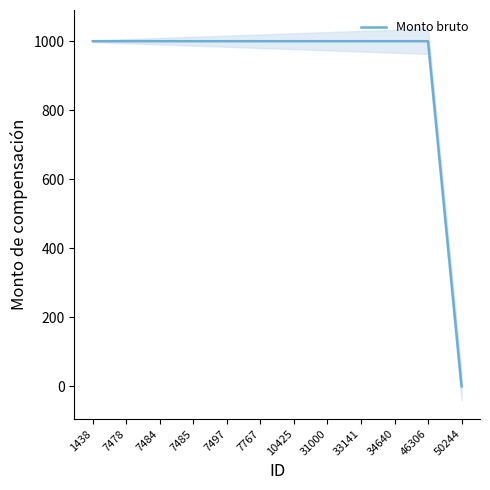

Does the chart display data point markers on the line(s)?

No